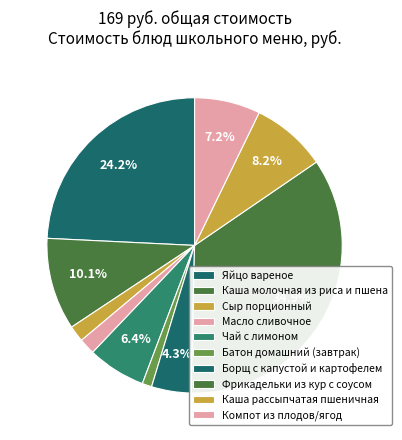

How much of the chart is everything except Яйцо вареное?

75.8%